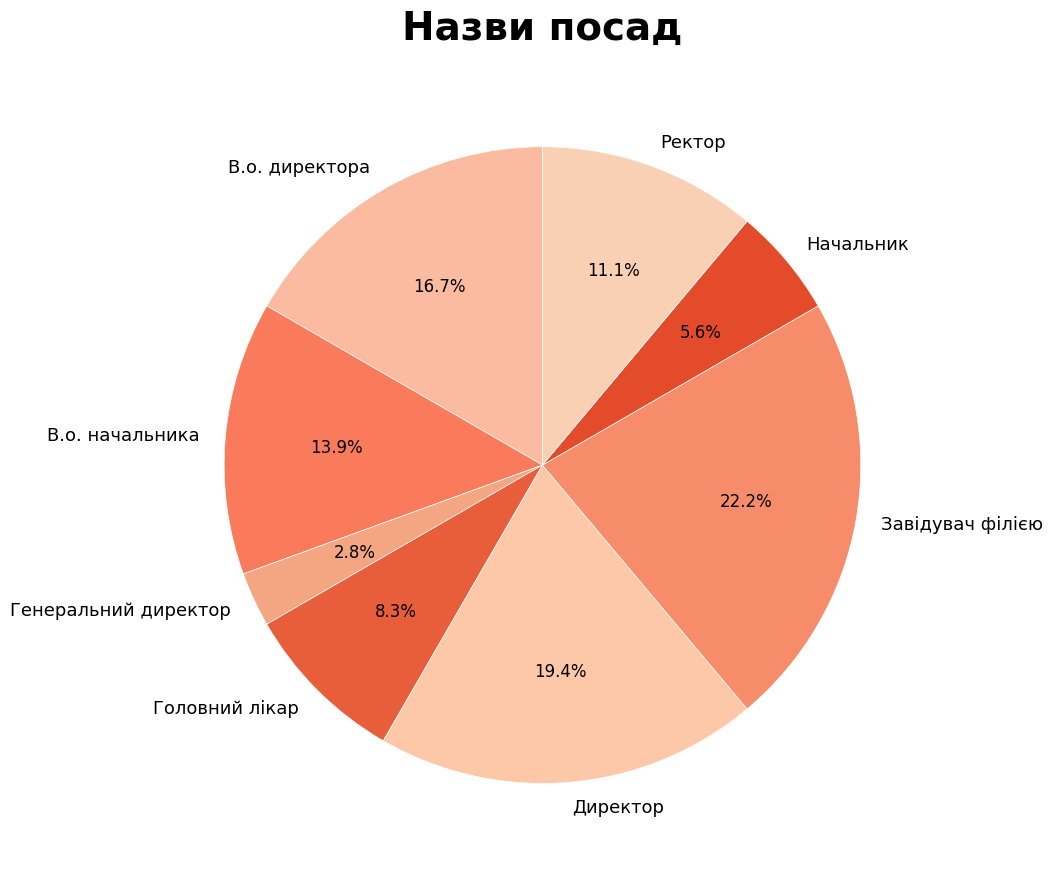

The Завідувач філією slice represents 11% of the pie. True or false?

False